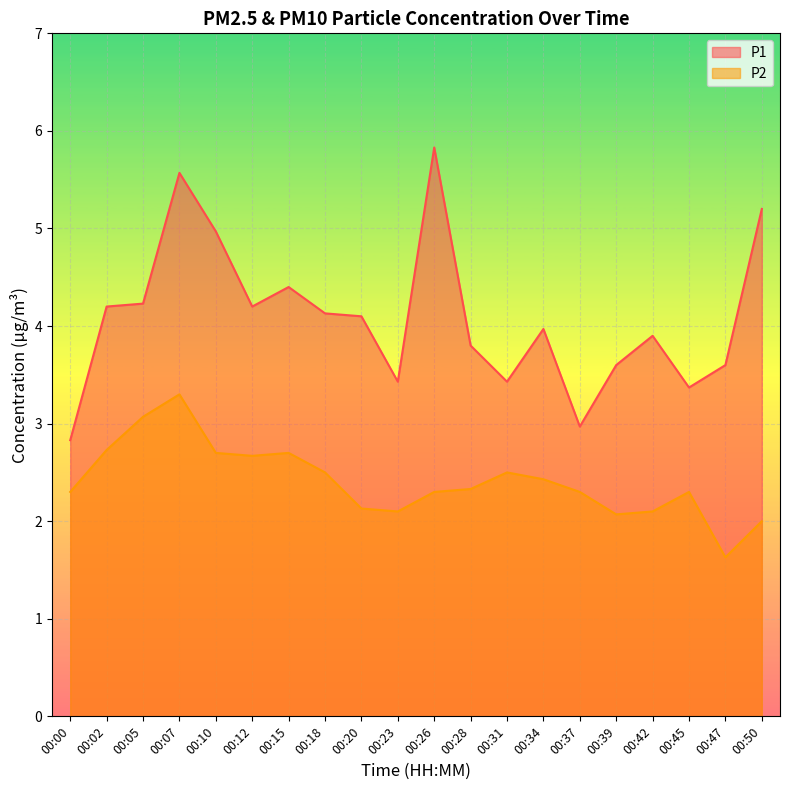

True or false: P1 and P2 intersect in this chart.

False